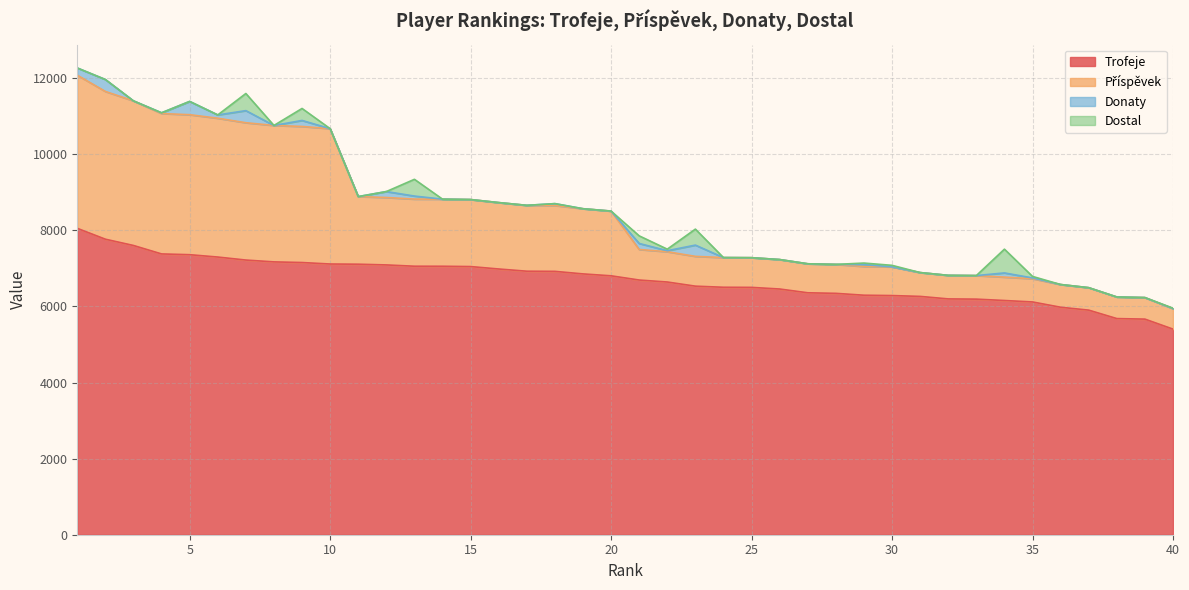

What is the maximum value for Trofeje?

8051